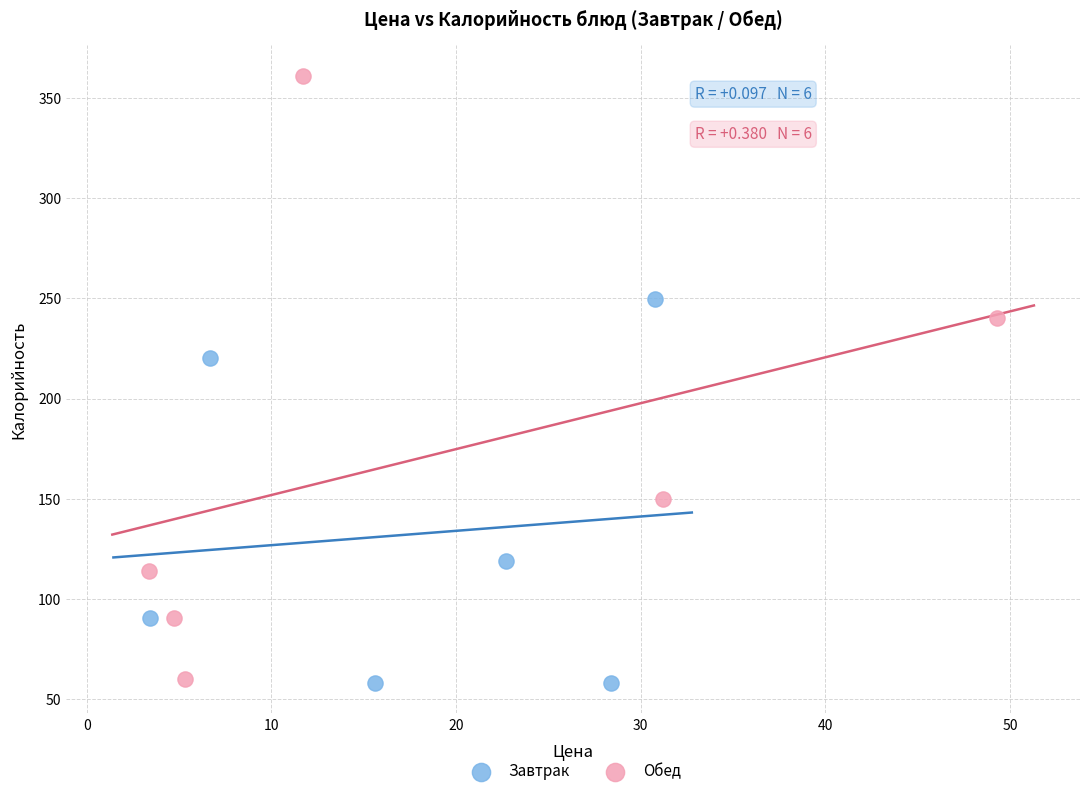

What are all the series names shown in the legend?

Завтрак, Обед